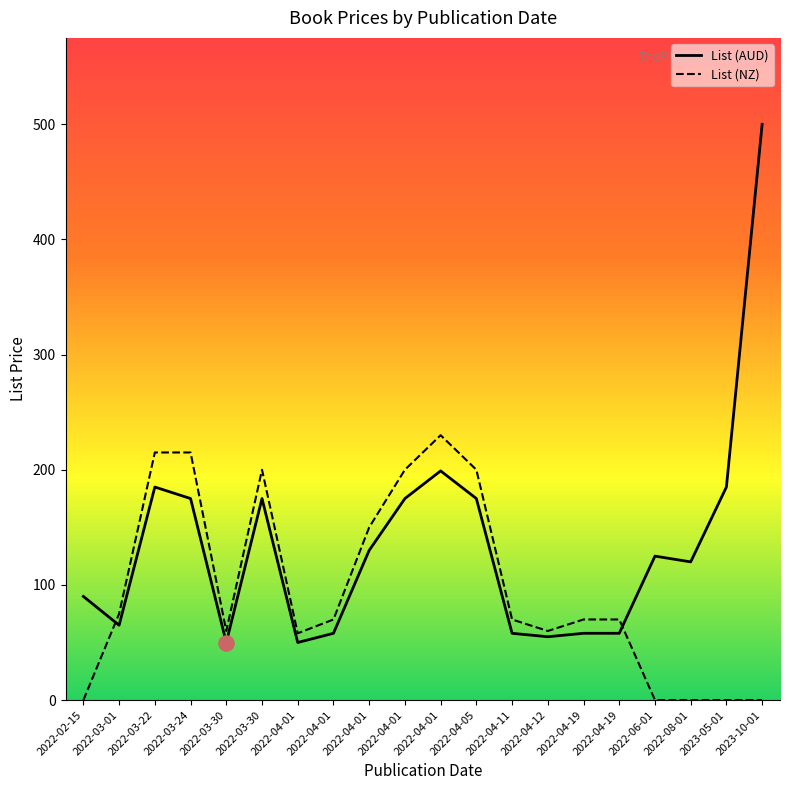

At how many categories does at least one series exceed 102?

11